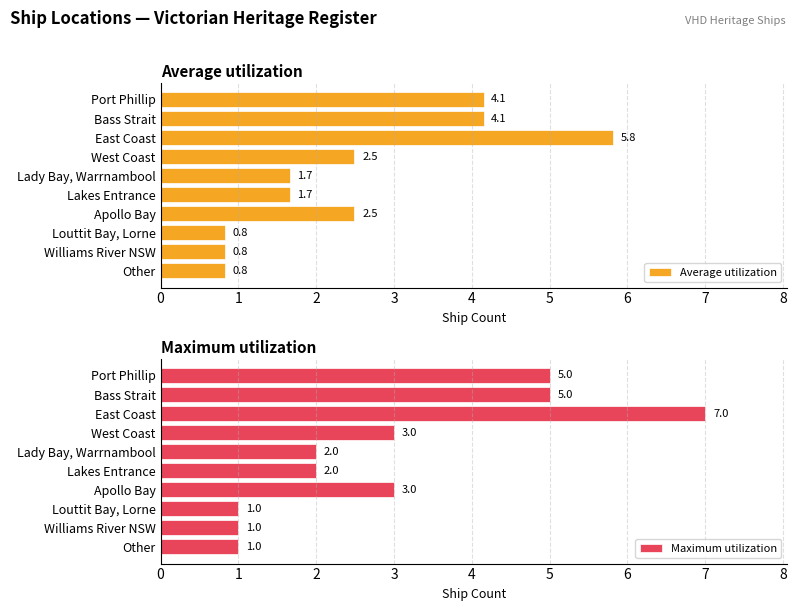

How many groups of bars are there?

10